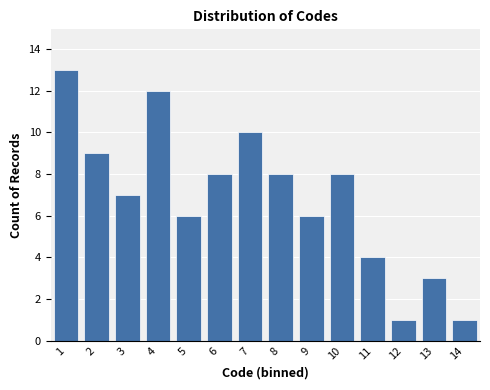

Reading left to right, extract all data points from this chart.

13	9	7	12	6	8	10	8	6	8	4	1	3	1